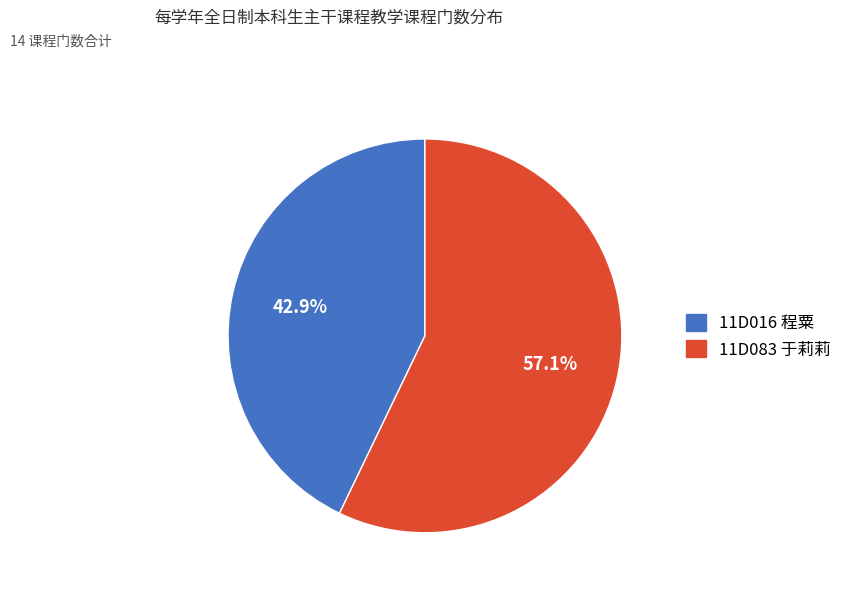

To the nearest percent, what is the combined percentage of 11D083 于莉莉 and 11D016 程粟?

100%